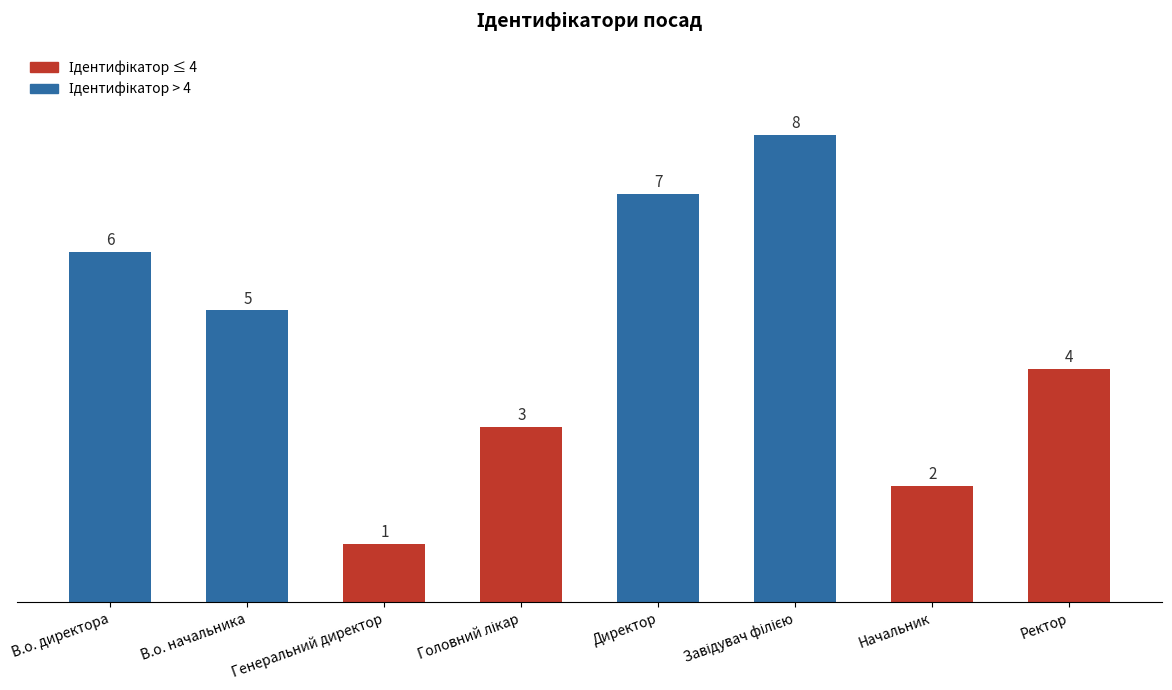

What is the difference between the maximum and second lowest values?

6